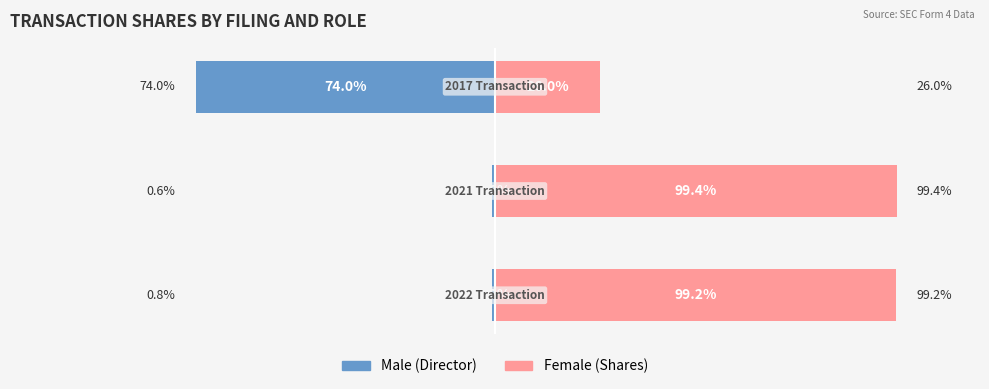

Count the number of data series in this chart.

2